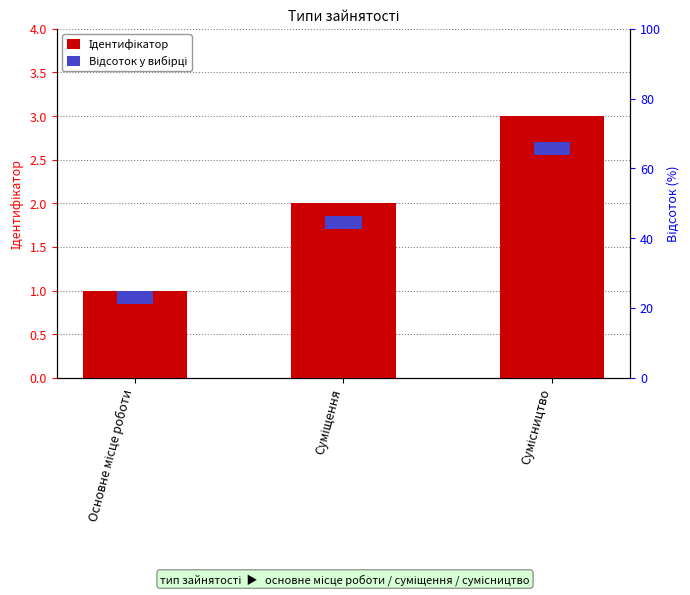

How many groups of bars are there?

3